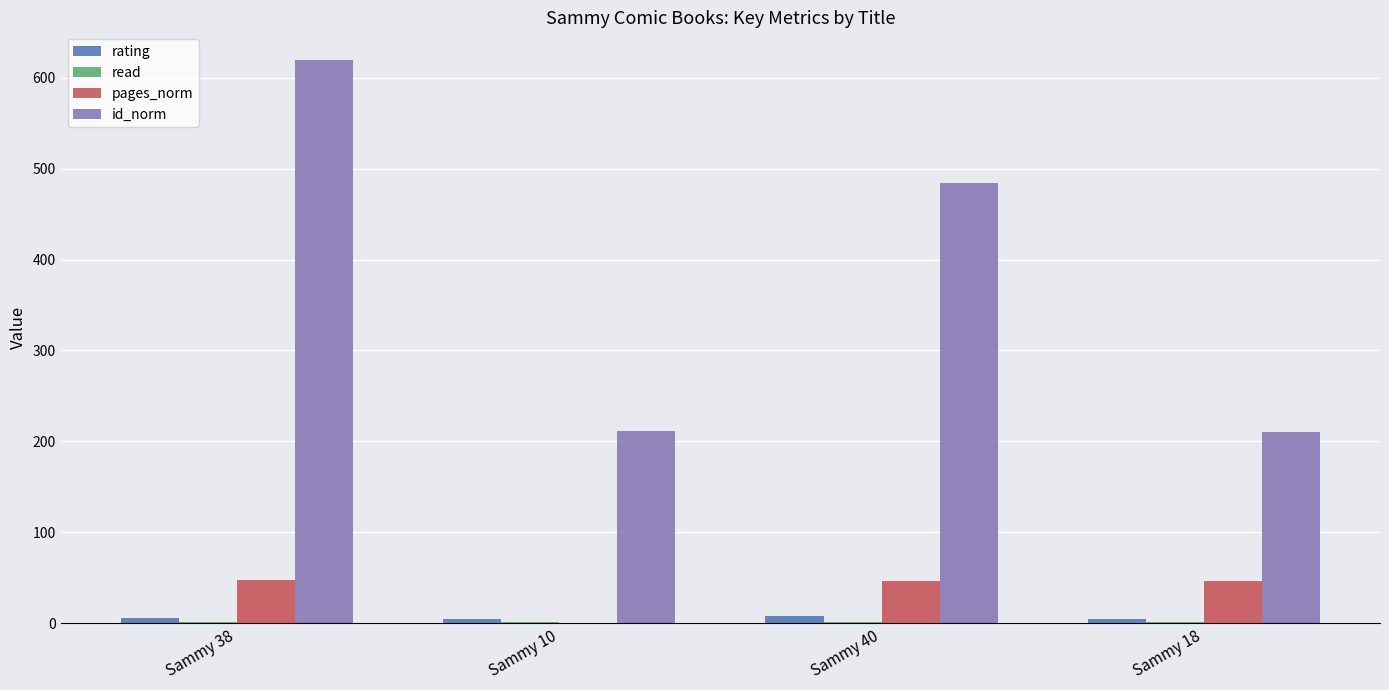

Which series changed the most between Sammy 38 and Sammy 18?

id_norm